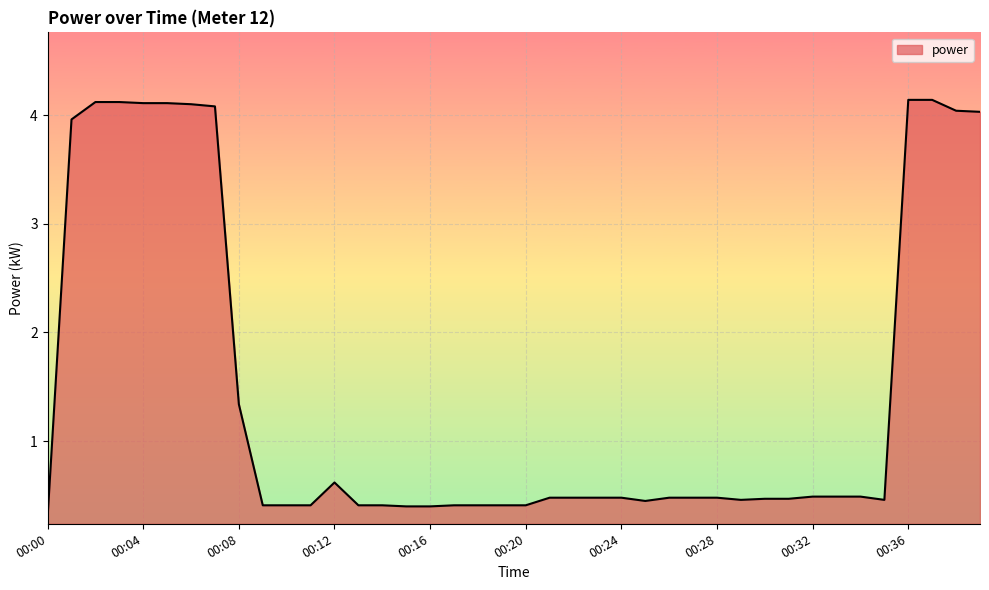

What is the difference between the maximum and minimum values?

3.8